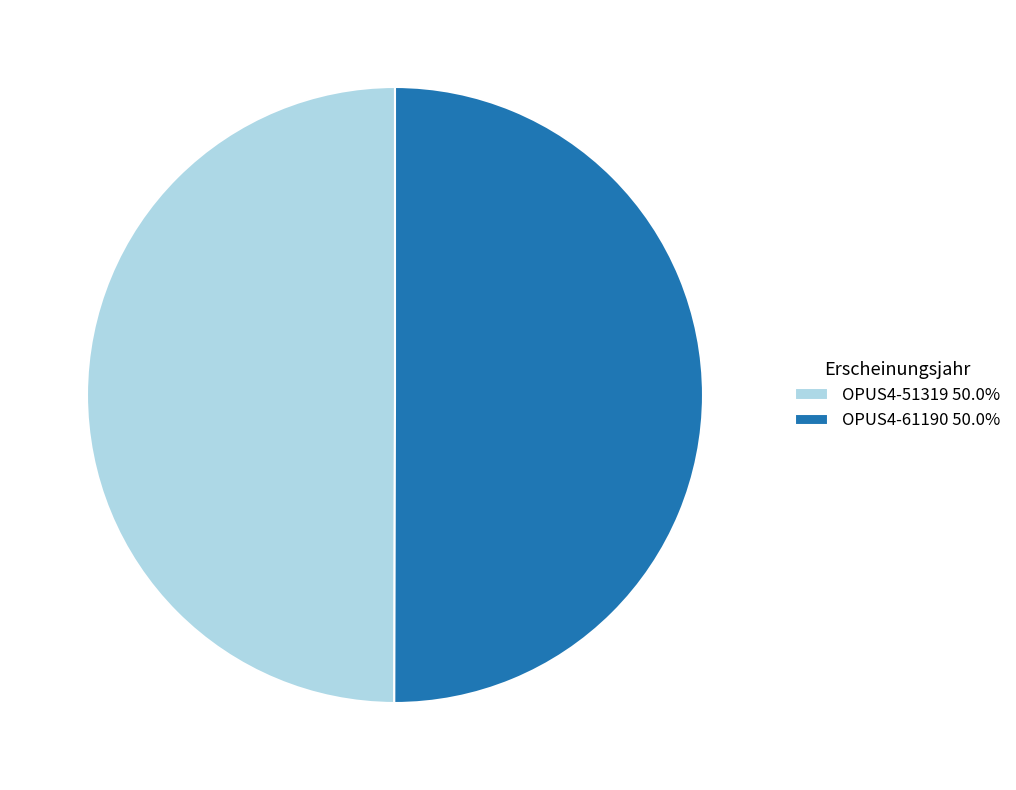

Approximately how many times larger is the value at OPUS4-51319 50.0% compared to OPUS4-61190 50.0%?

1.0